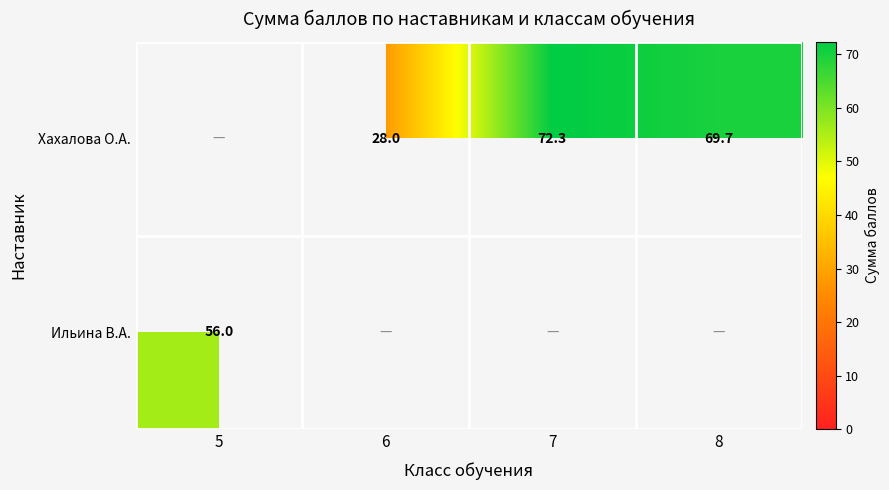

What is the difference between the Хахалова О.А. values at 6 and 7?

44.3